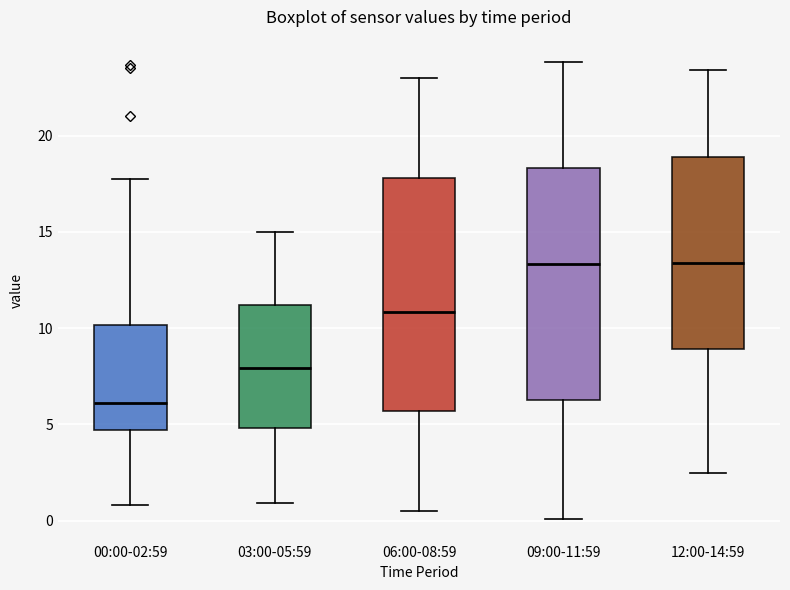

Reading left to right, read every box against the y-axis: the position of its median line, the range the box covers, and the ends of its whiskers. The values are not printed on the chart, so give them approximately, as read against the axis.

00:00-02:59: median 6.0, box 4.5 to 10.0, whiskers 1.0 to 18.0
03:00-05:59: median 8.0, box 5.0 to 11.0, whiskers 1.0 to 15.0
06:00-08:59: median 11.0, box 5.5 to 18.0, whiskers 0.5 to 23.0
09:00-11:59: median 13.5, box 6.5 to 18.5, whiskers 0.0 to 24.0
12:00-14:59: median 13.5, box 9.0 to 19.0, whiskers 2.5 to 23.5